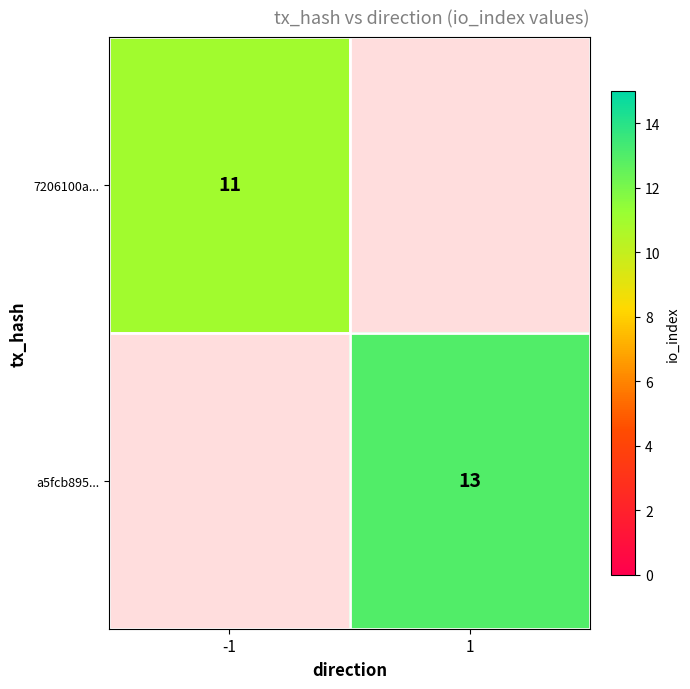

The value of a5fcb895... at 1 is 13. True or false?

True